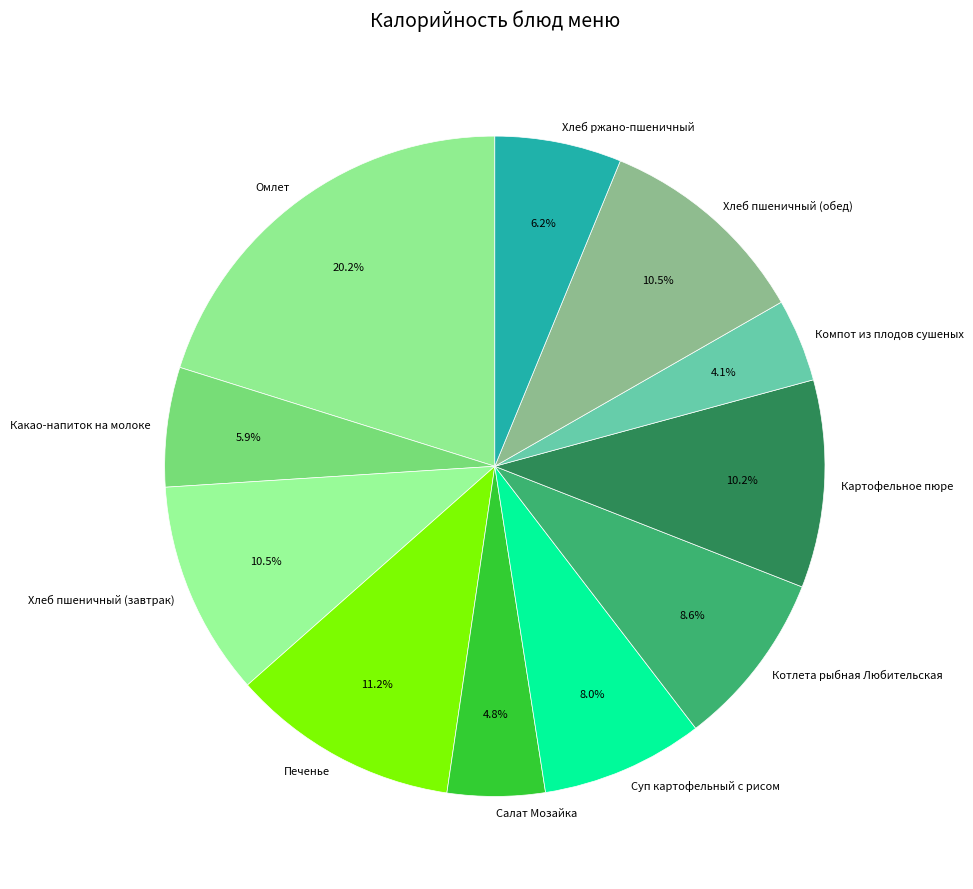

Count the number of slices in the pie.

11